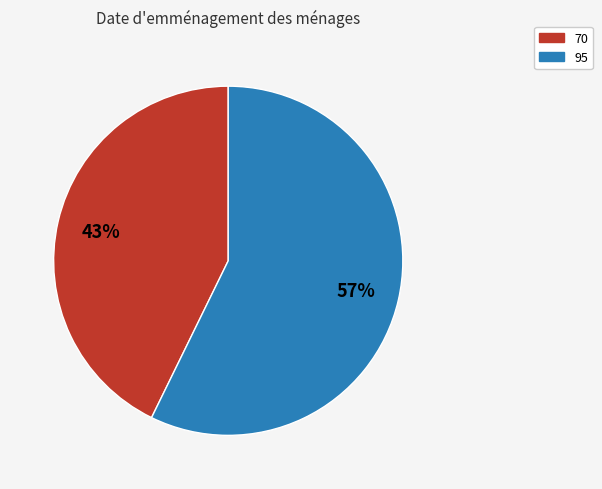

To the nearest percent, what portion does 70 represent?

43%